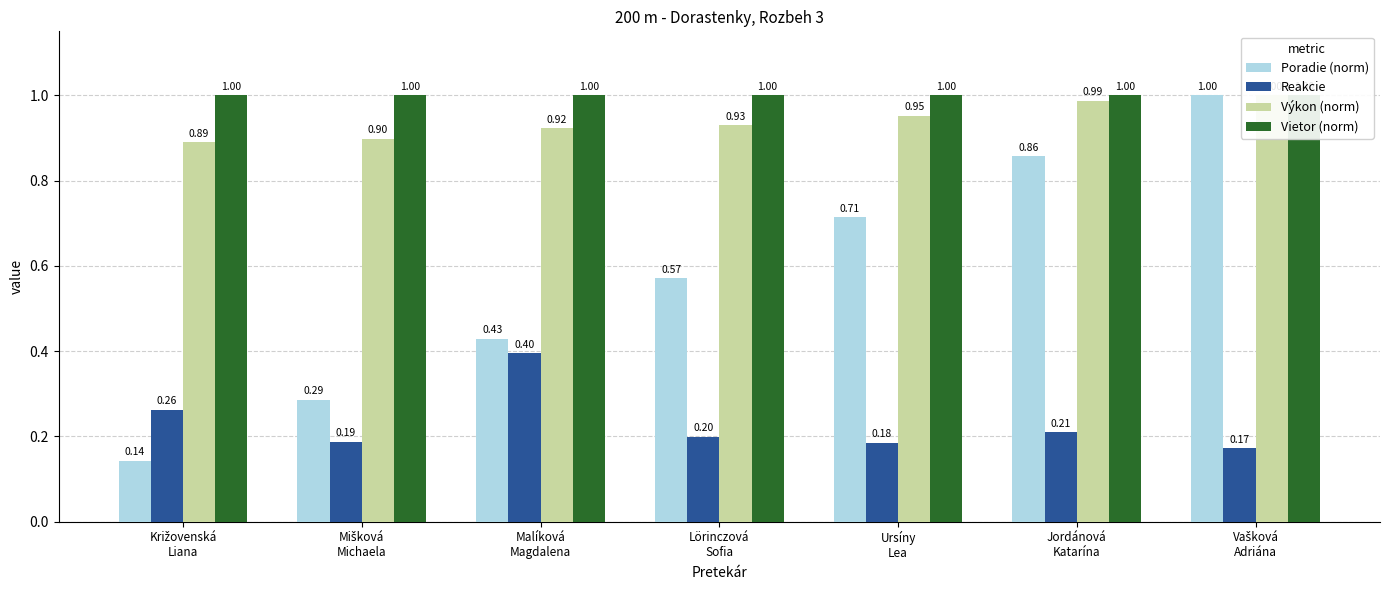

Is the value of Poradie (norm) at Jordánová
Katarína greater than the value of Výkon (norm) at Ursíny
Lea?

No